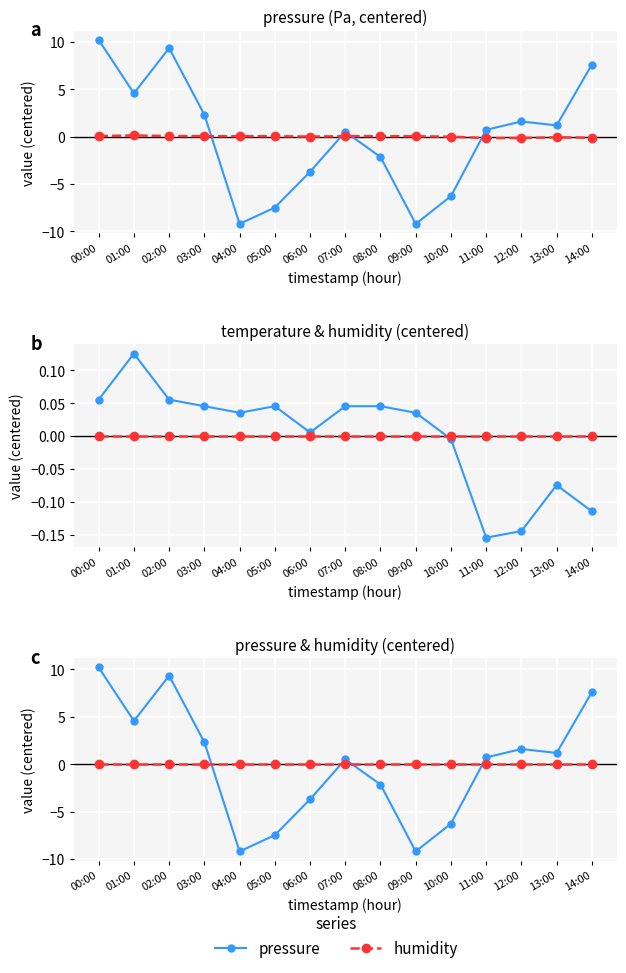

At which category is the sum across all series the highest?

00:00